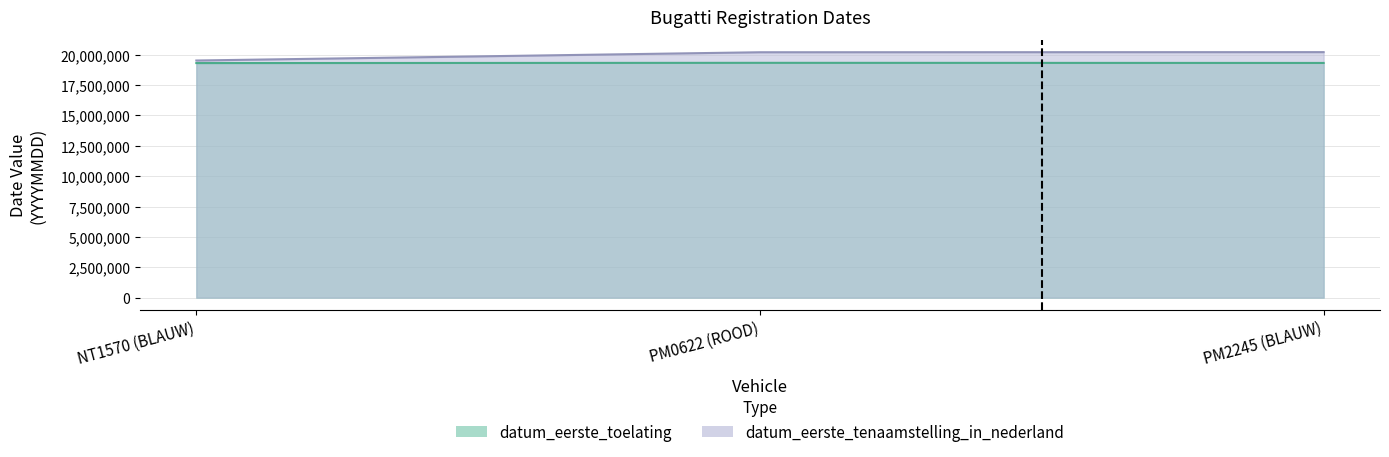

Does the chart have visible grid lines?

Yes